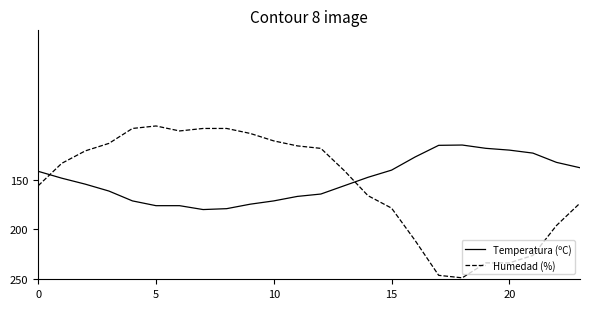

What is the smallest value displayed?

96.0